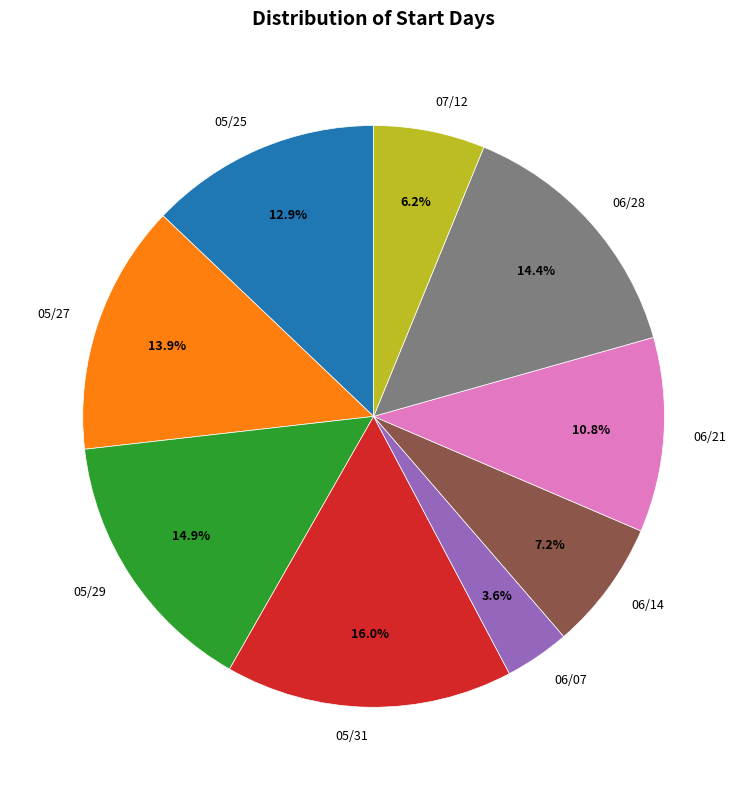

True or false: 05/27 accounts for 14% of the total.

True